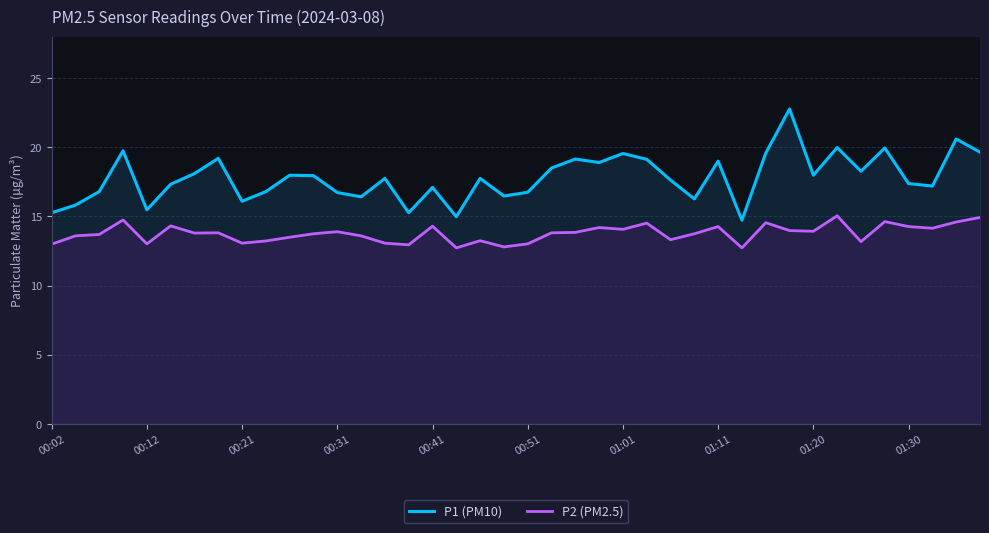

Rank the series by their average value, from highest to lowest.

P1 (PM10), P2 (PM2.5)